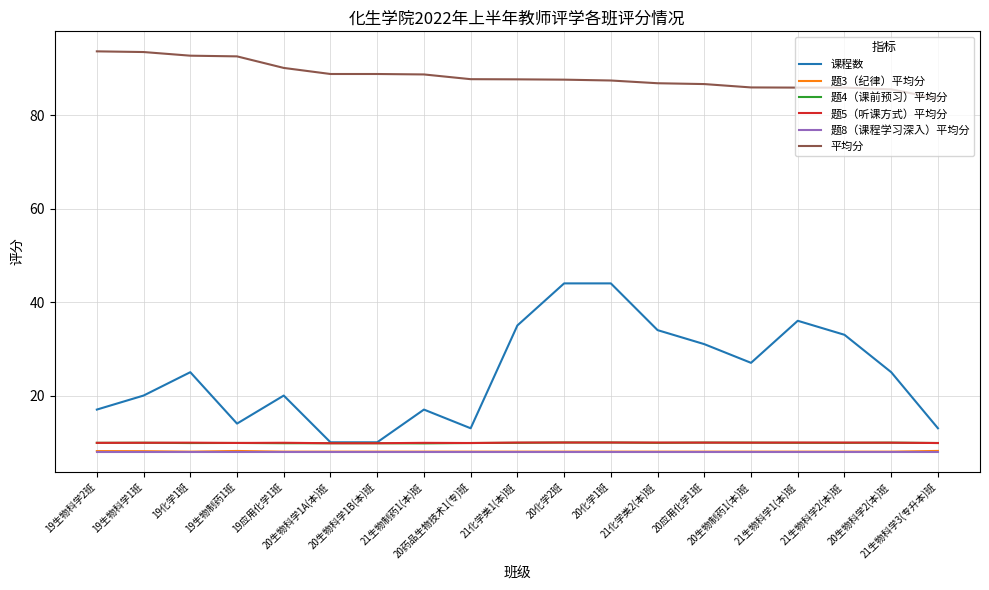

Which series has the widest spread of values?

课程数